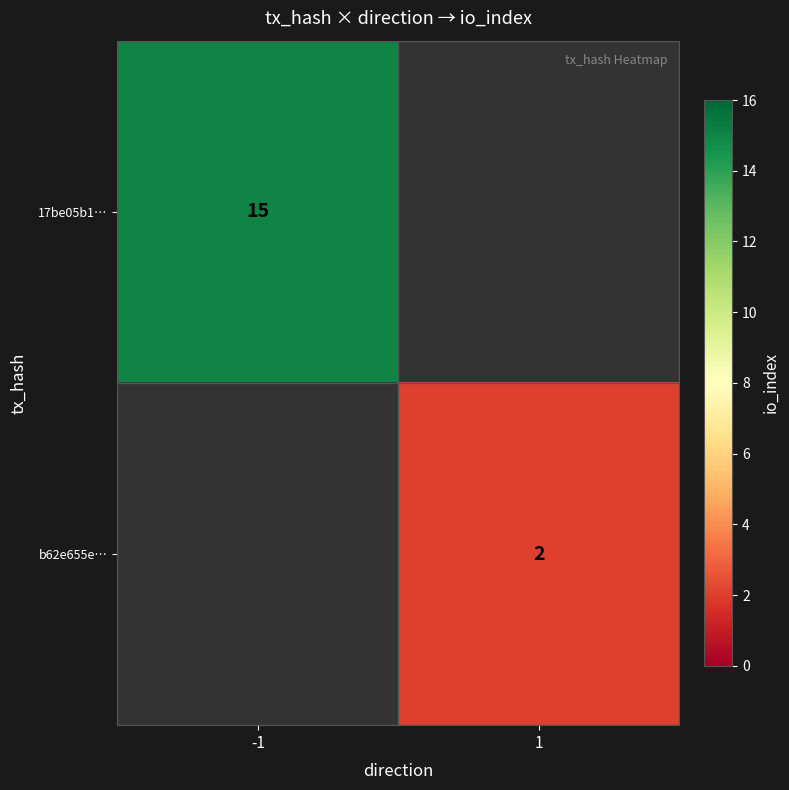

The b62e655e… series shows 2 at 1. True or false?

True